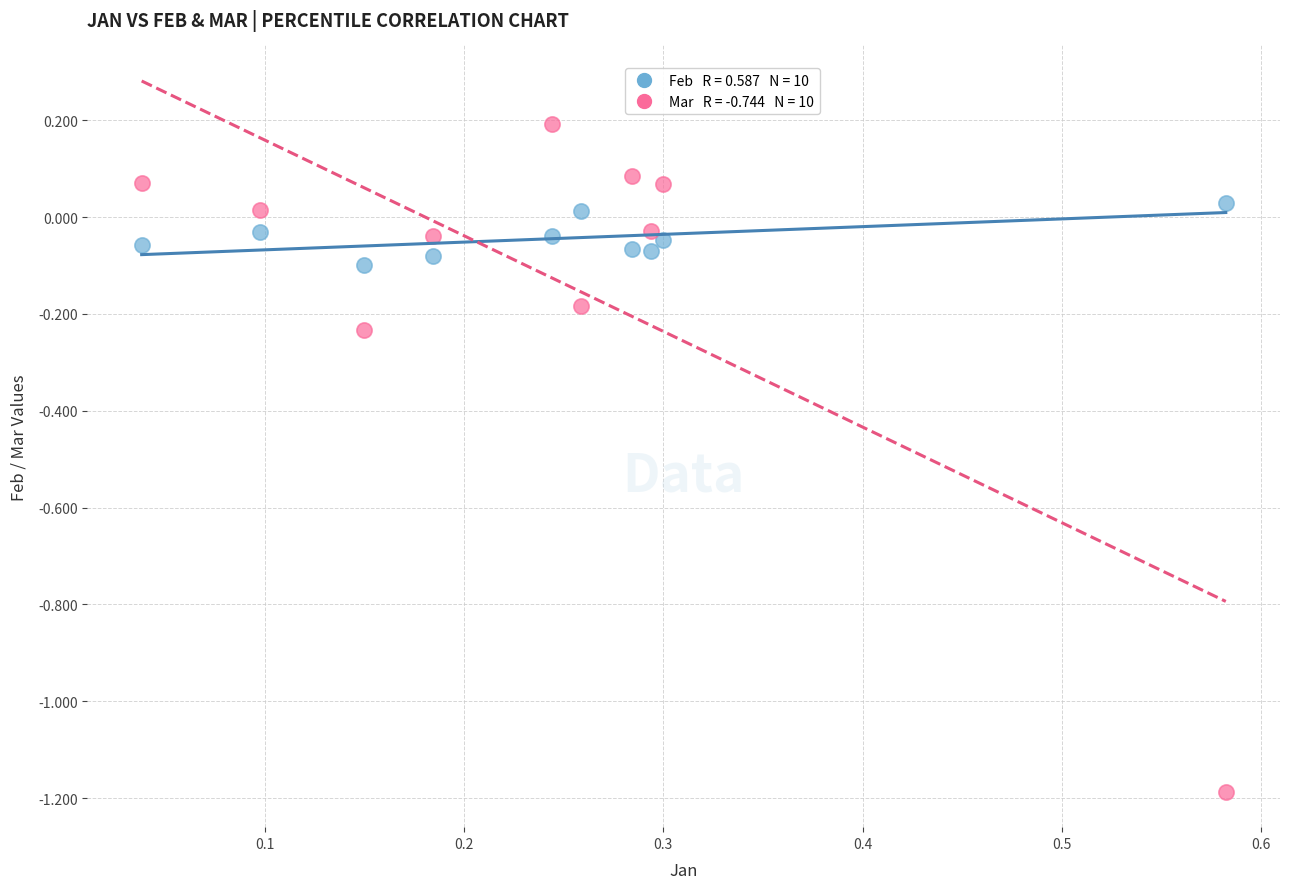

Across all data points, what is the range of Y values (max minus min)?

1.4